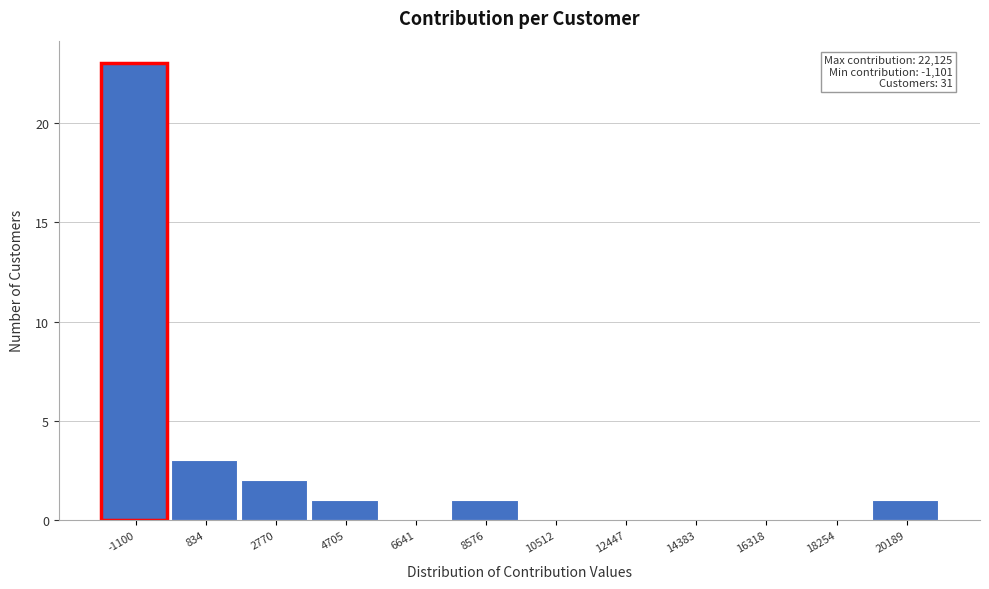

Reading right to left, what are all the values shown in this chart?

20189=1	18254=0	16318=0	14383=0	12447=0	10512=0	8576=1	6641=0	4705=1	2770=2	834=3	-1100=23